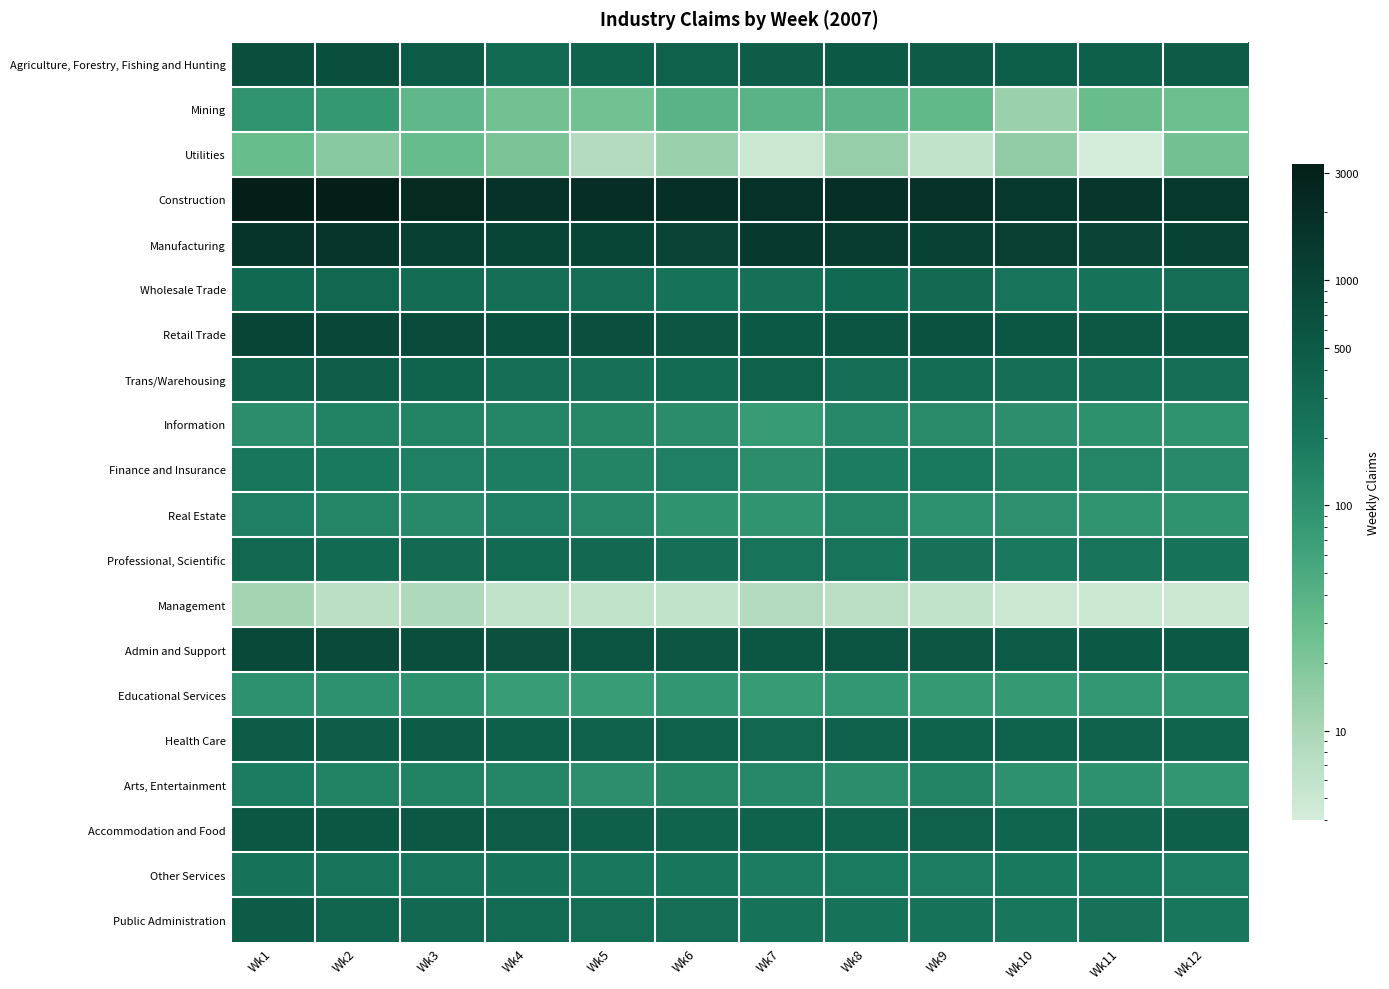

What is the spread (max minus min) of values at Wk1?

3213